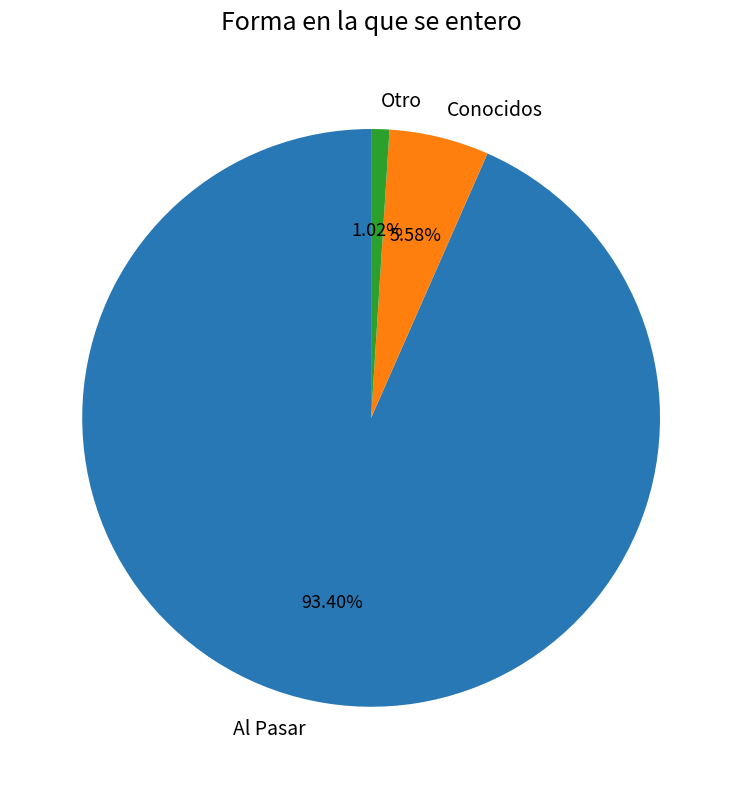

Rank the categories by value from highest to lowest.

Al Pasar, Conocidos, Otro